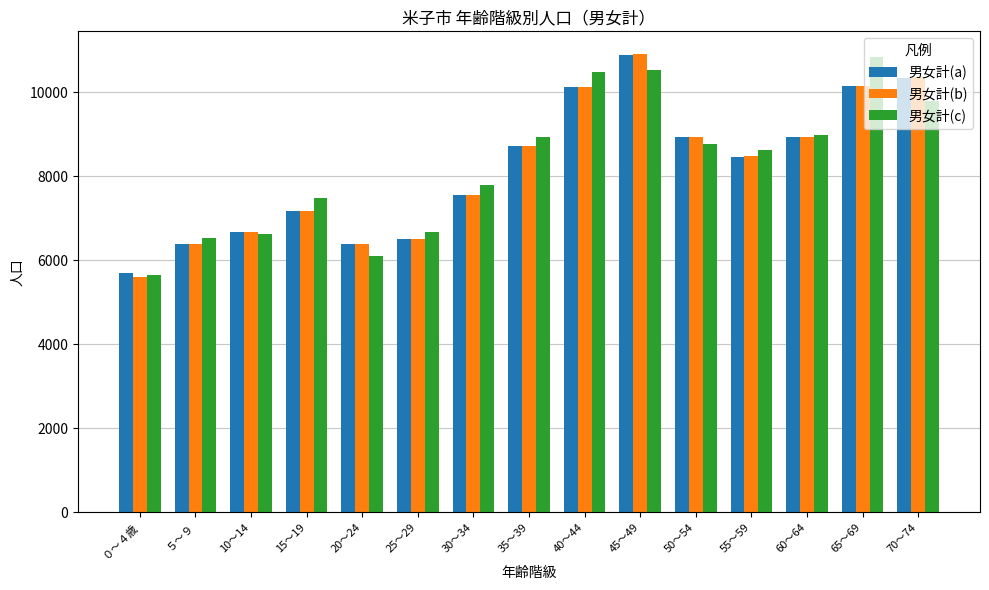

What is the value of the 男女計(b) bar at the 2nd from the left?

6382